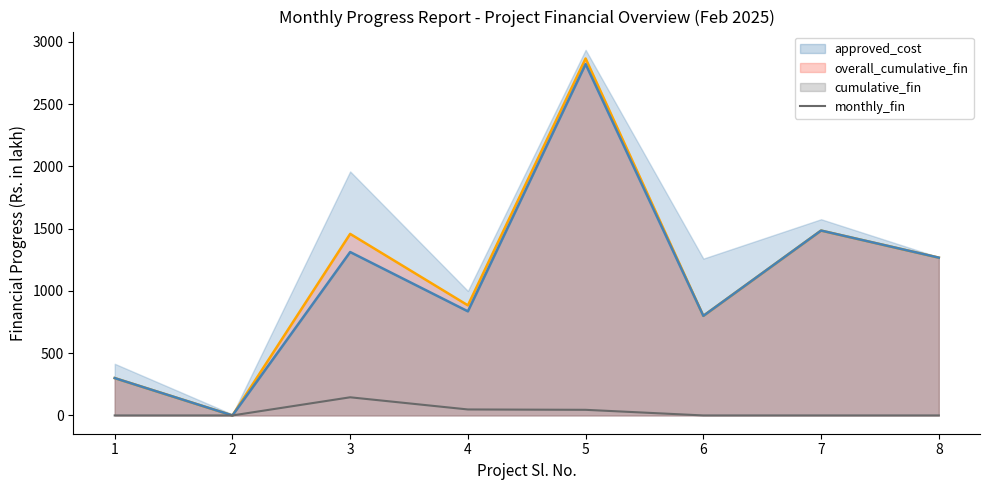

How many values in the monthly_fin series exceed 0?

3